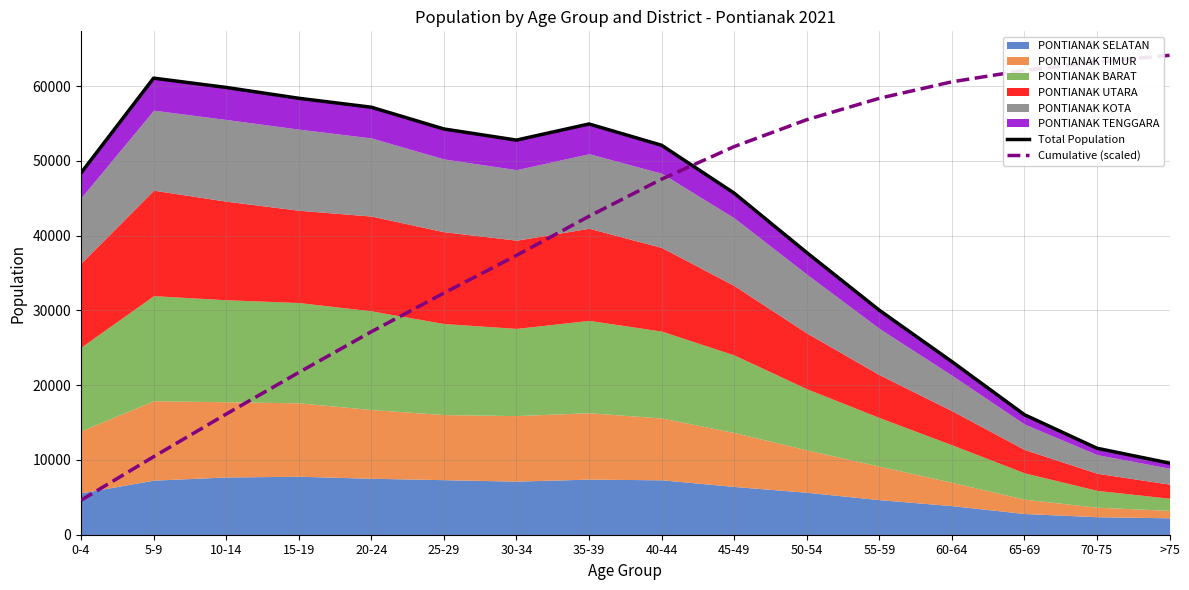

The value of Cumulative (scaled) at >75 is 64123.5. True or false?

True